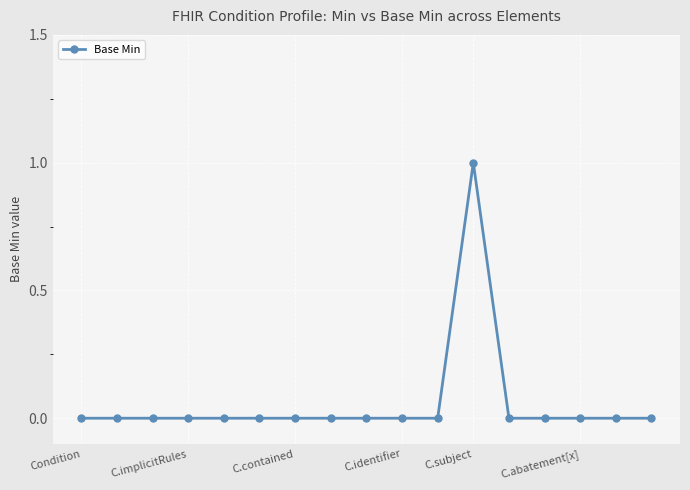

Is this an area chart (filled region under the line)?

No